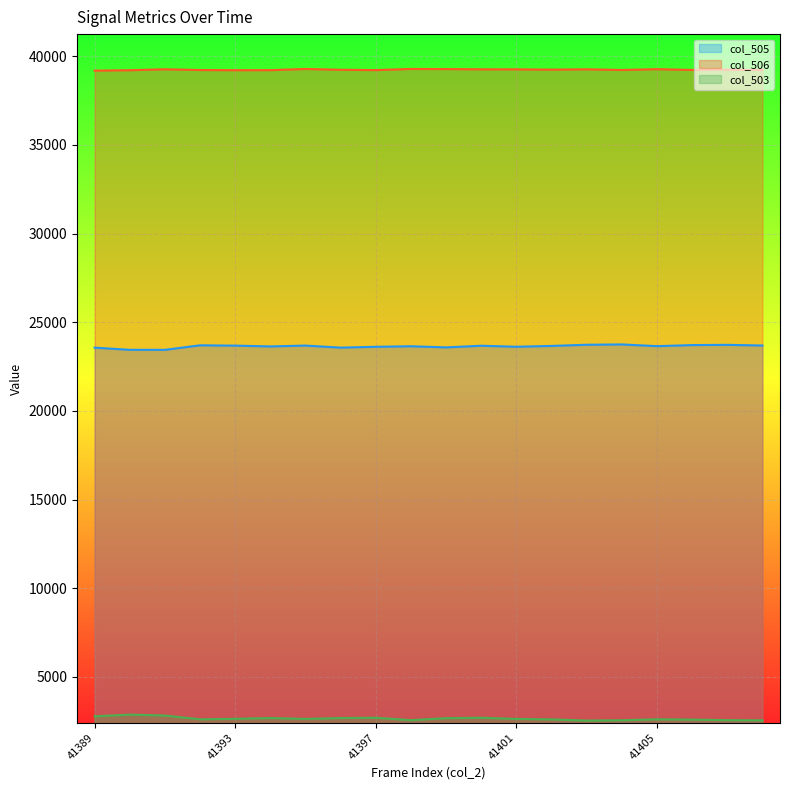

Is the value of col_506 at 41390 greater than the value of col_503 at 41398?

Yes